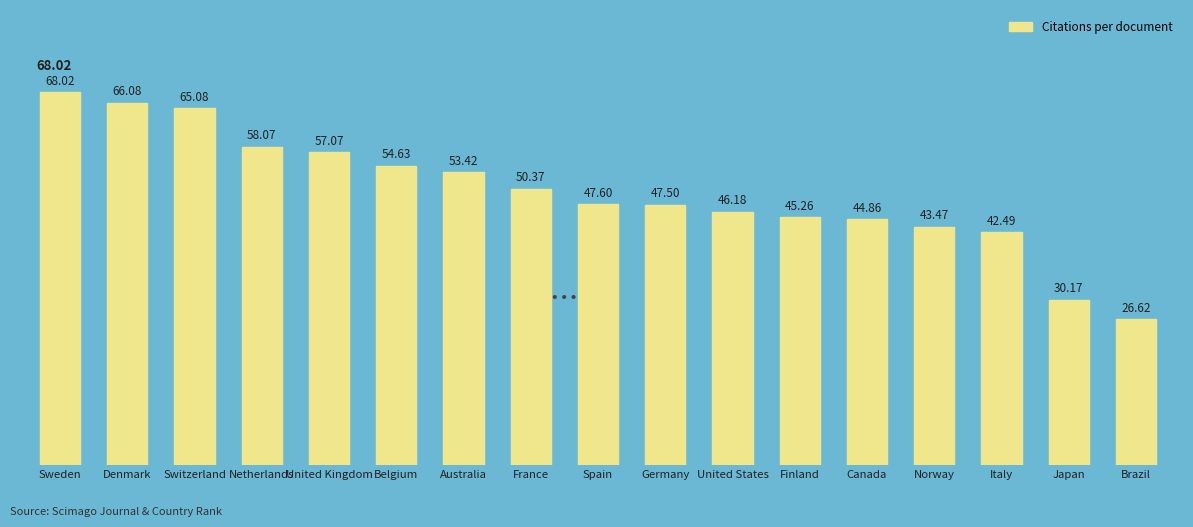

Reading left to right, transcribe all the data shown in this chart.

68.0	66.1	65.1	58.1	57.1	54.6	53.4	50.4	47.6	47.5	46.2	45.3	44.9	43.5	42.5	30.2	26.6